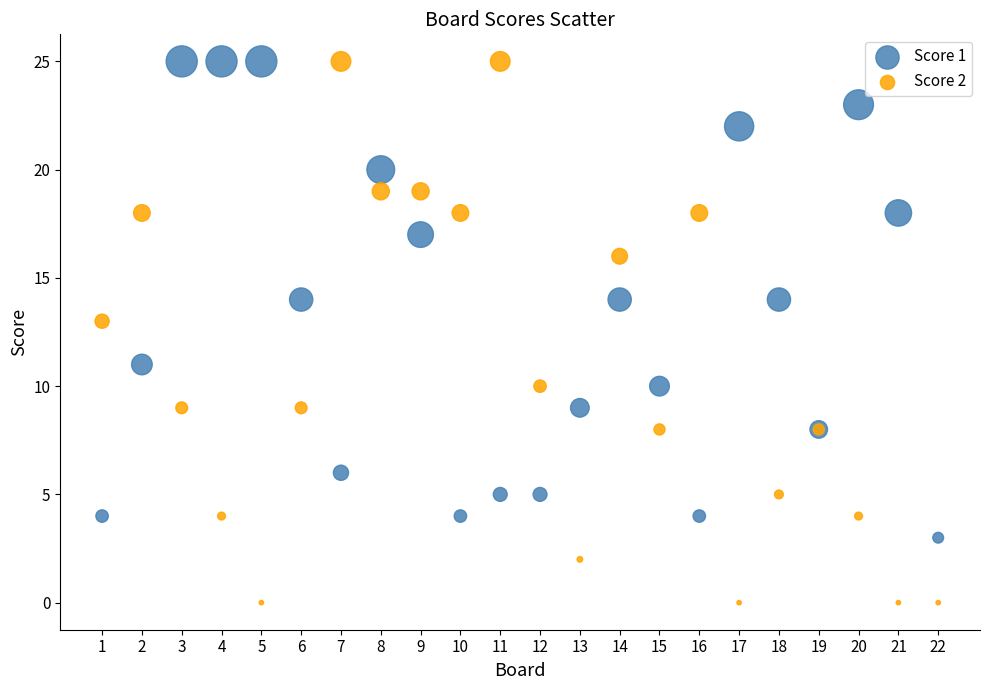

Which series has the largest Y range (max minus min)?

Score 2